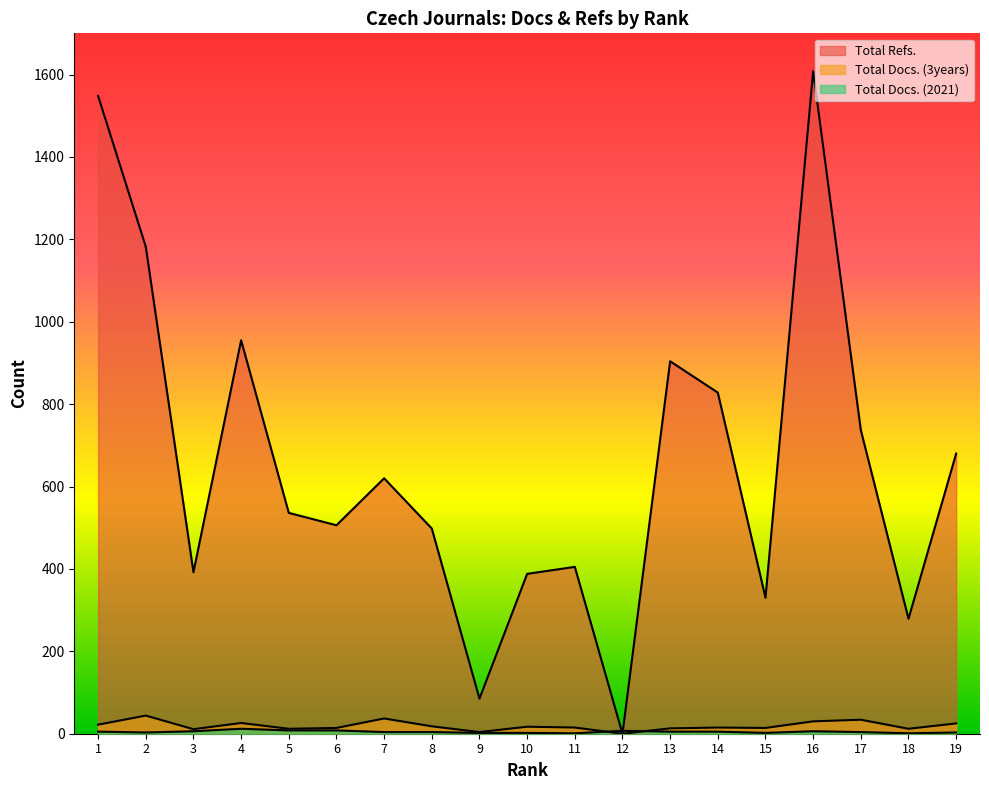

What is the difference between the maximum and minimum values in the Total Docs. (2021) series?

11